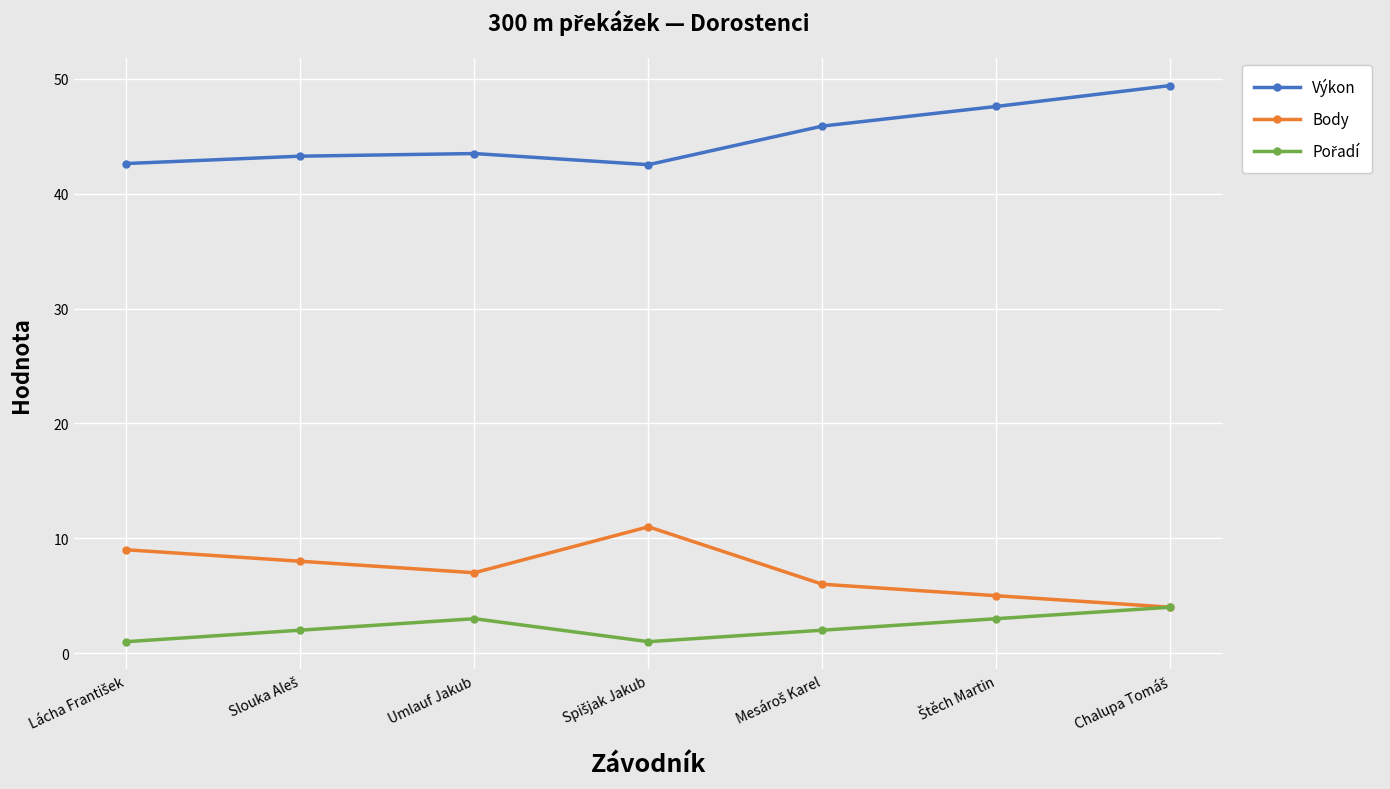

How many values in the Výkon series exceed 43?

5